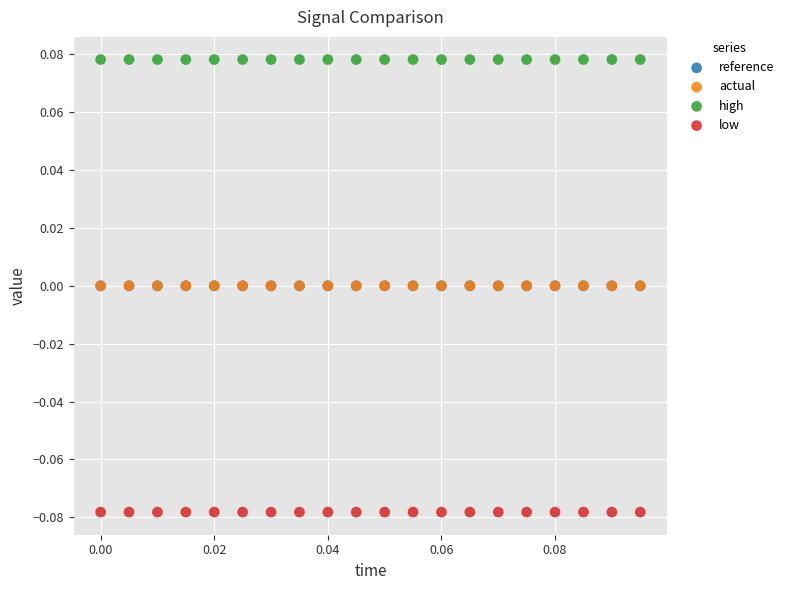

Which series contains the lowest Y value?

low